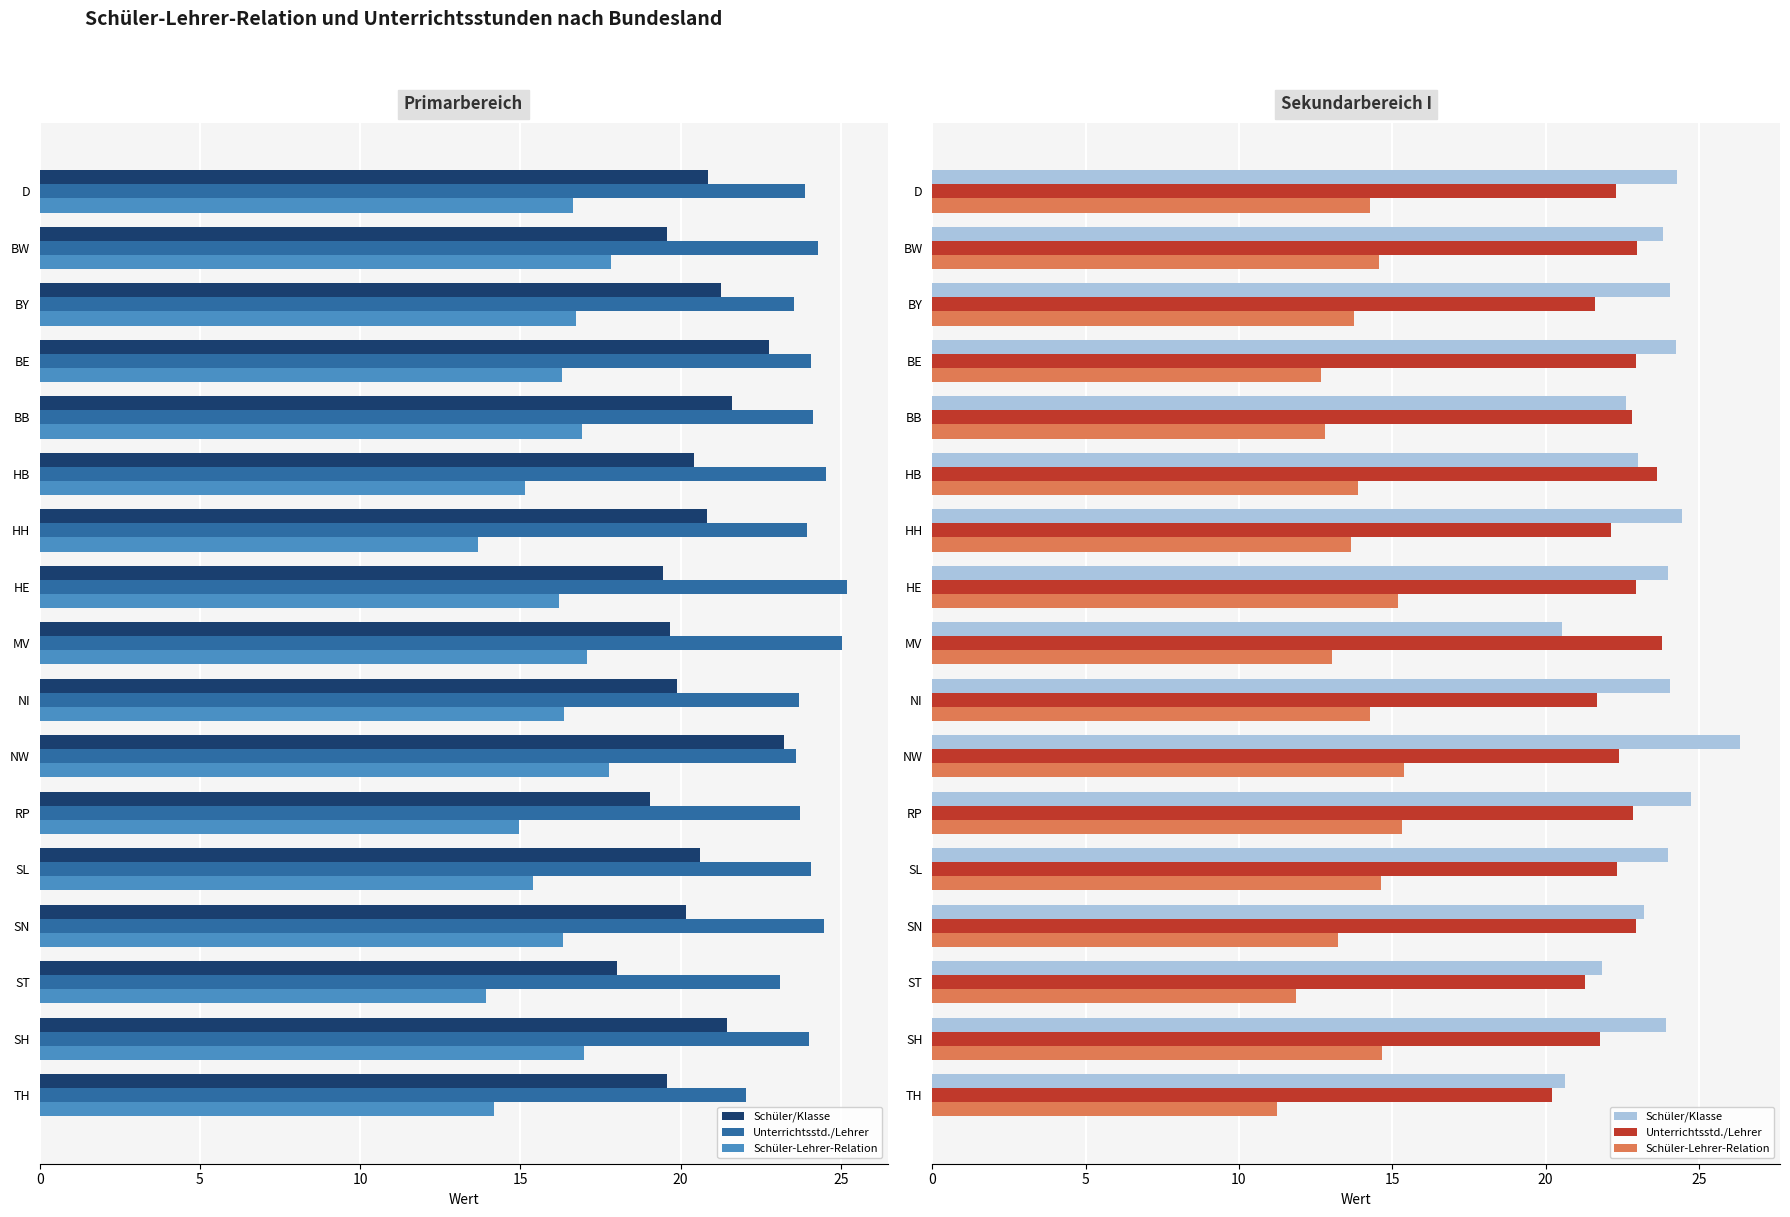

How many data points in Unterrichtsstd./Lehrer are less than 22?

5